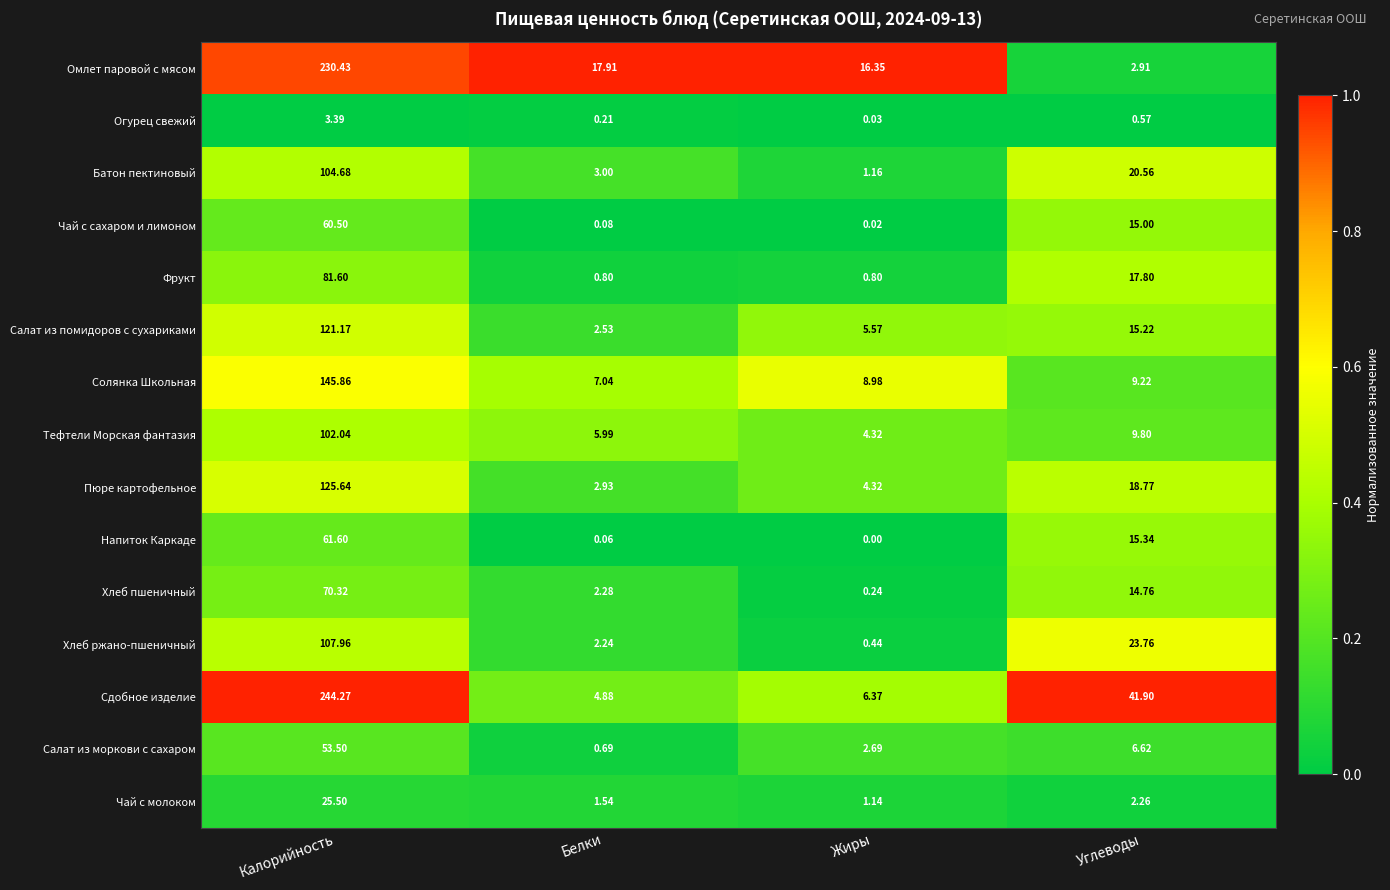

Where is Чай с сахаром и лимоном nearest to the value 30?

Углеводы